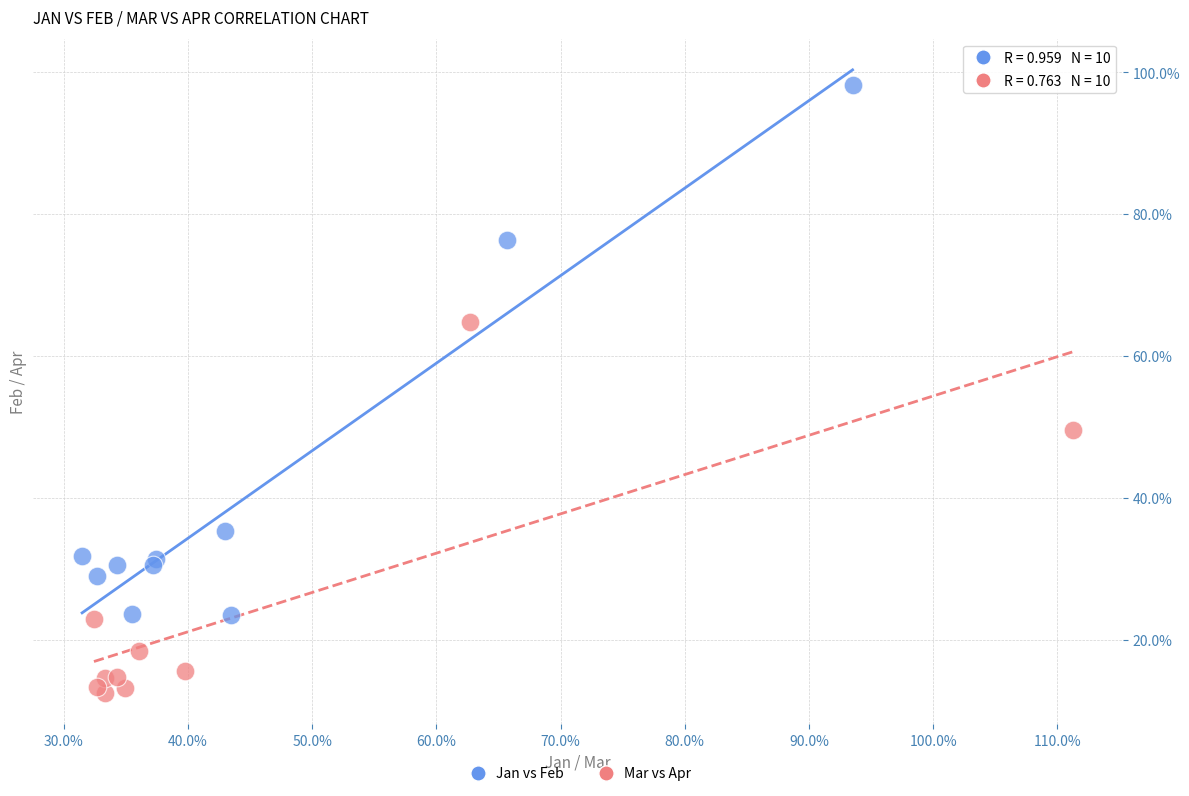

Which series contains the lowest Y value?

Mar vs Apr